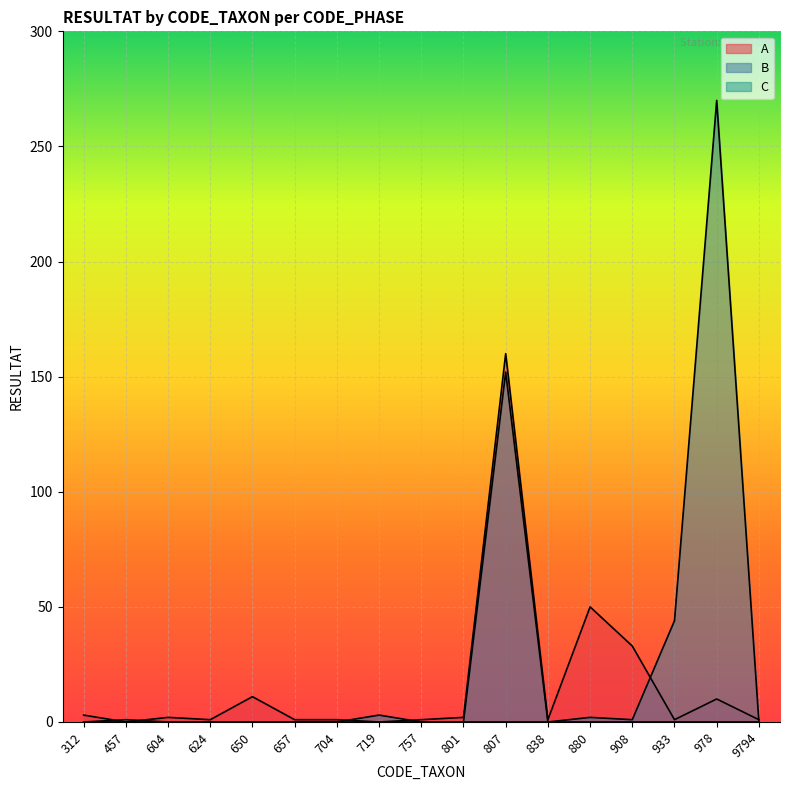

Which has a higher value, 657 or 757?

657